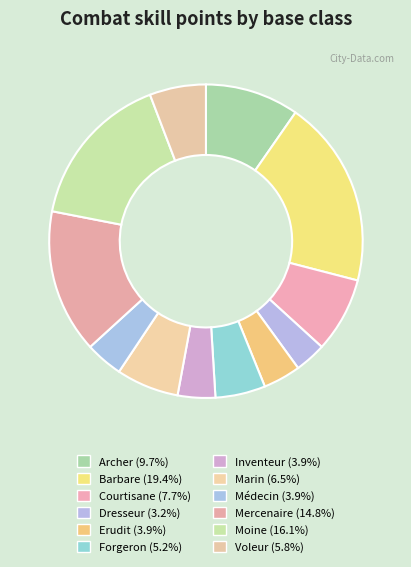

How many slices are in this pie chart?

12